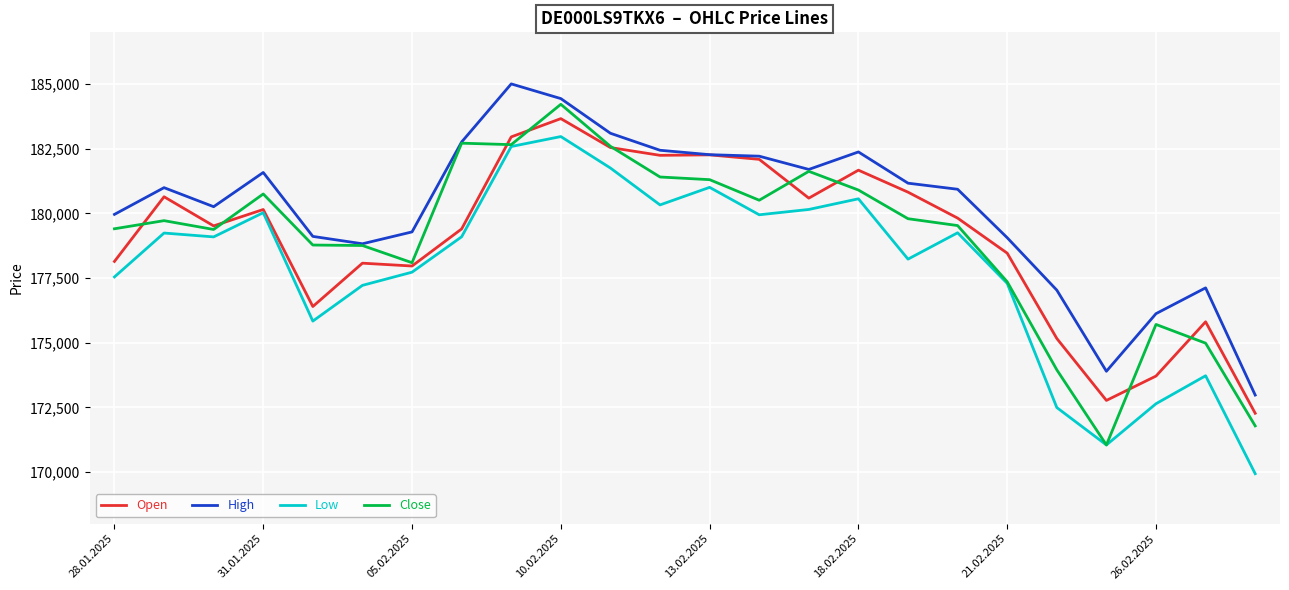

Which series has the largest total across all categories?

High